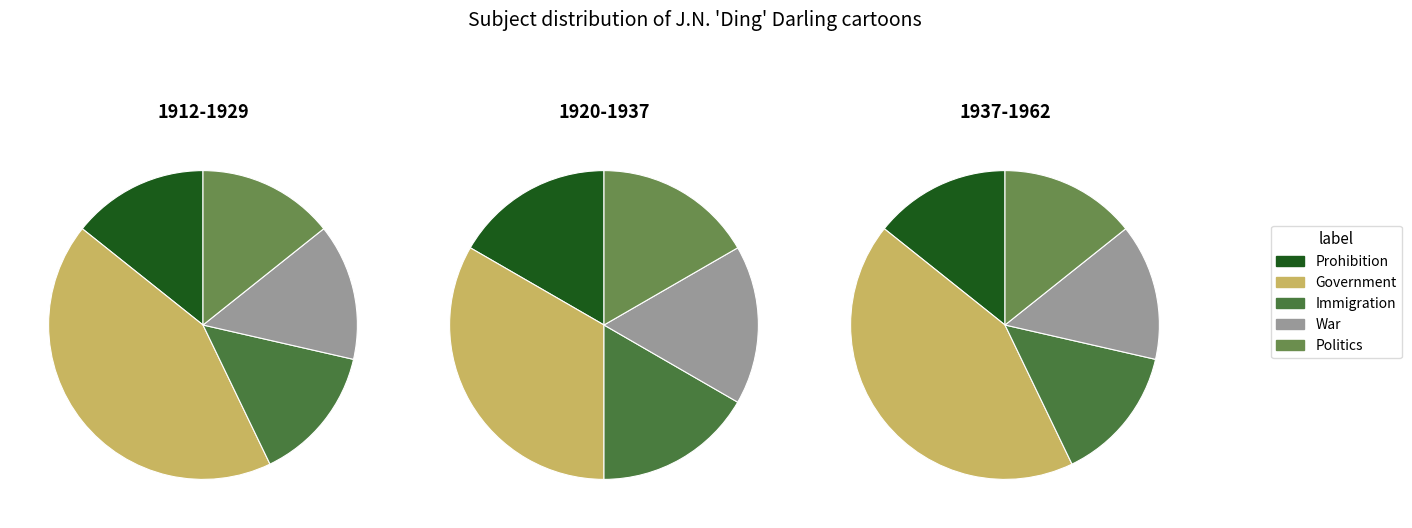

How many slices are in this pie chart?

5